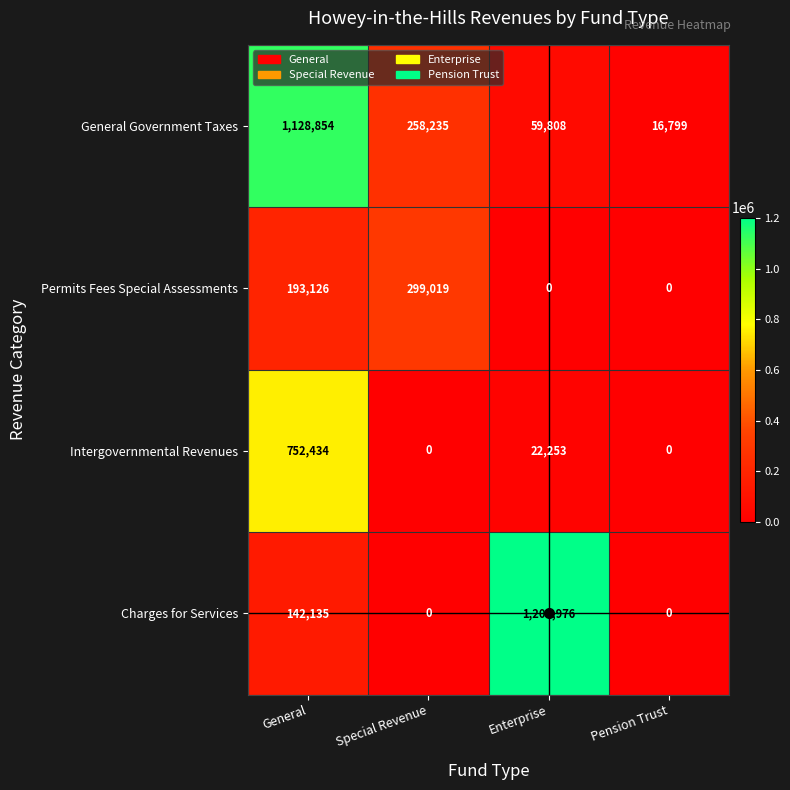

True or false: Charges for Services has a value of -529088 at Special Revenue.

False